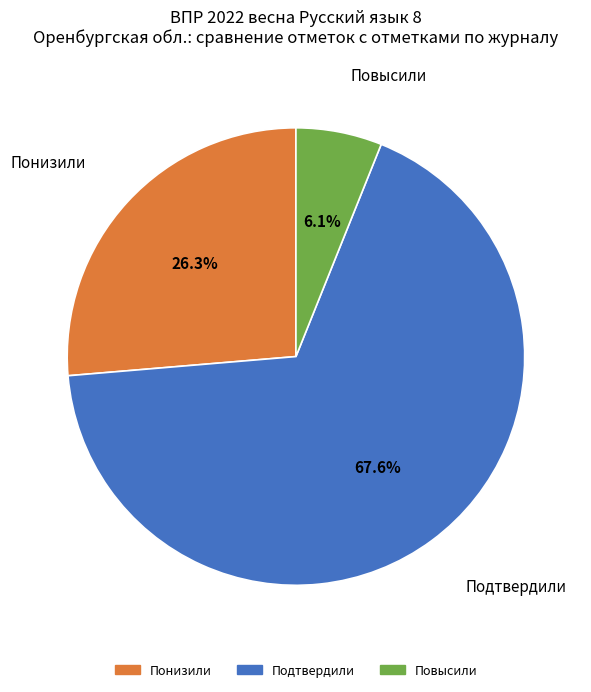

Does Подтвердили represent more than half of the total?

Yes